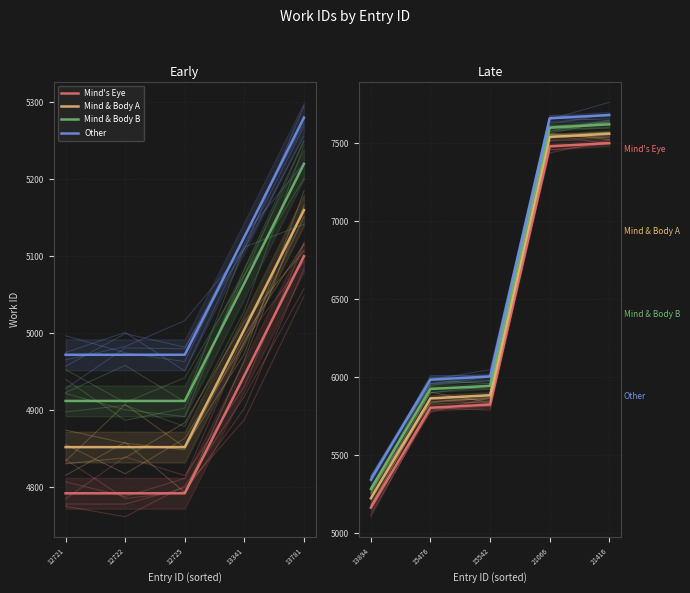

True or false: Mind & Body A and Mind's Eye cross at least once.

False